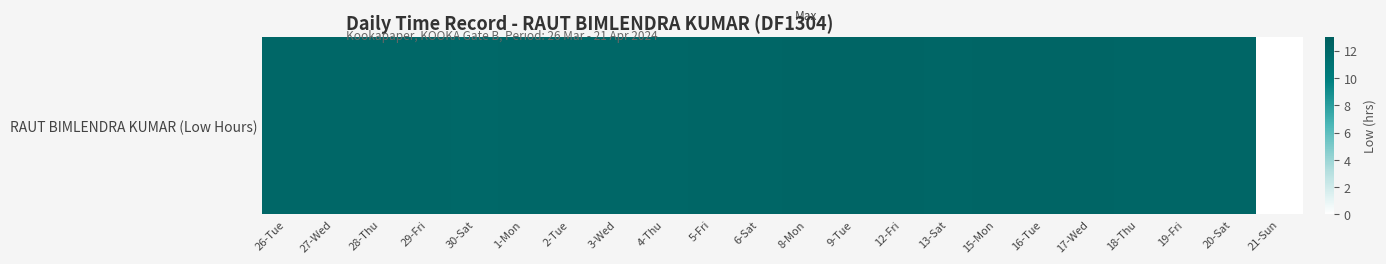

At which label is the value closest to 6?

21-Sun